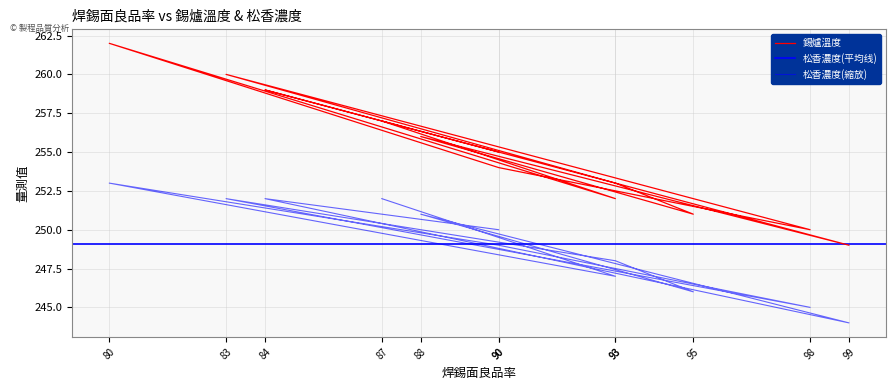

What is the label of the 1st point from the left?

87